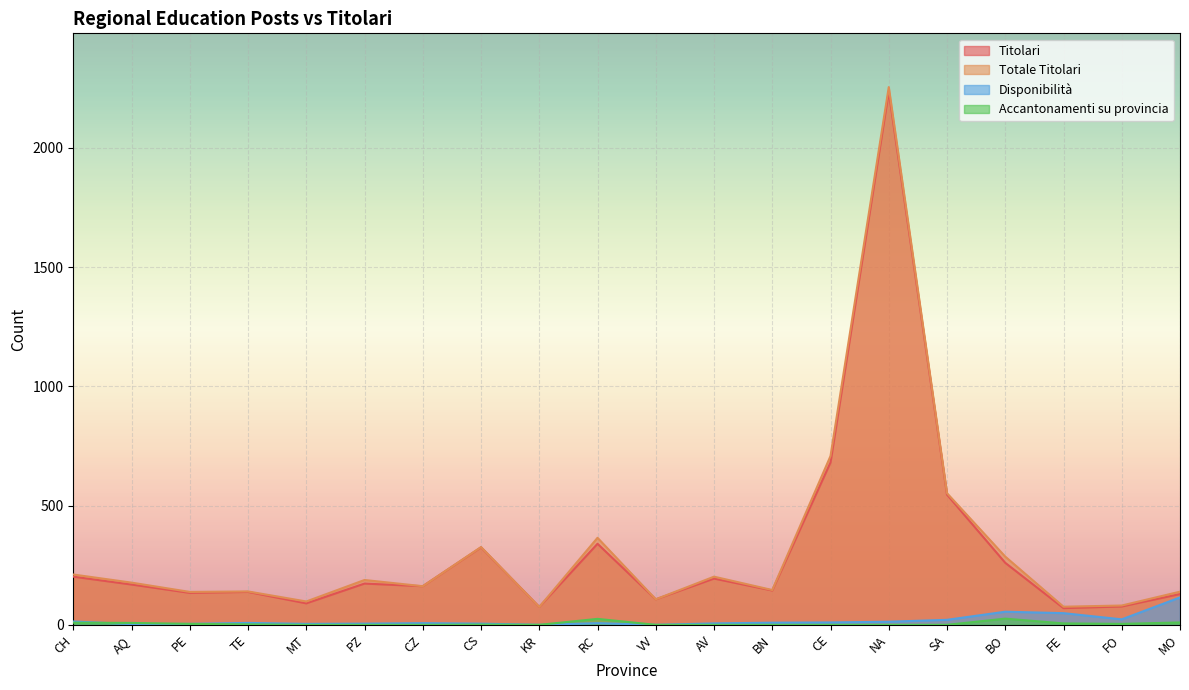

What is the sum of the Totale Titolari values at MO and PE?

277